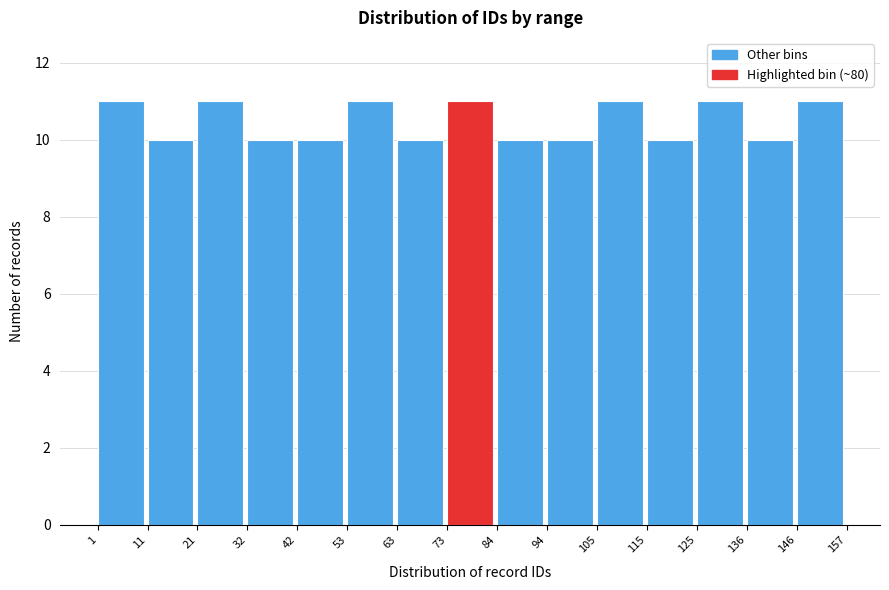

How tall is the bar that spans 115 to 125 on the x-axis? The values are not printed on the chart, so give them approximately, as read against the axis.

10